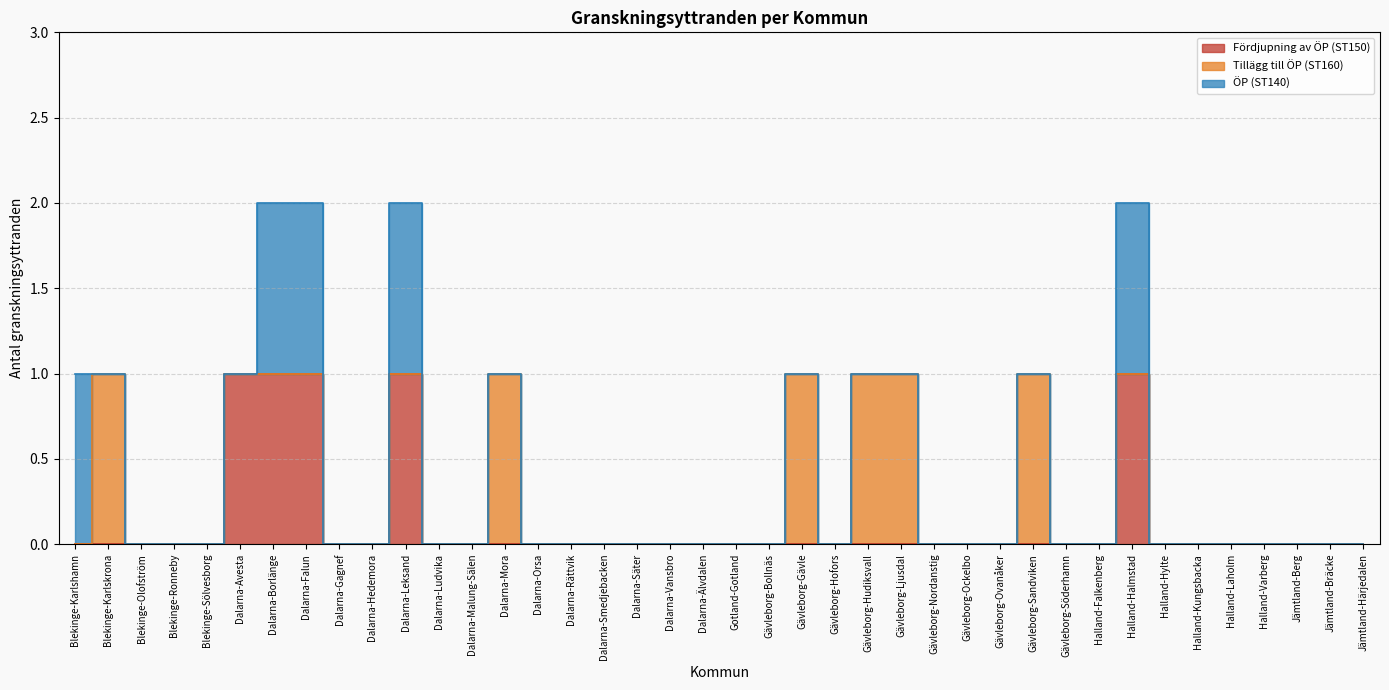

At which category is the sum across all series the highest?

Dalarna-Borlänge